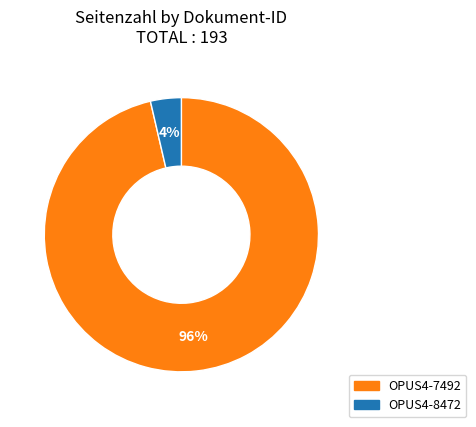

What percentage is the OPUS4-7492 slice, to the nearest percent?

96%